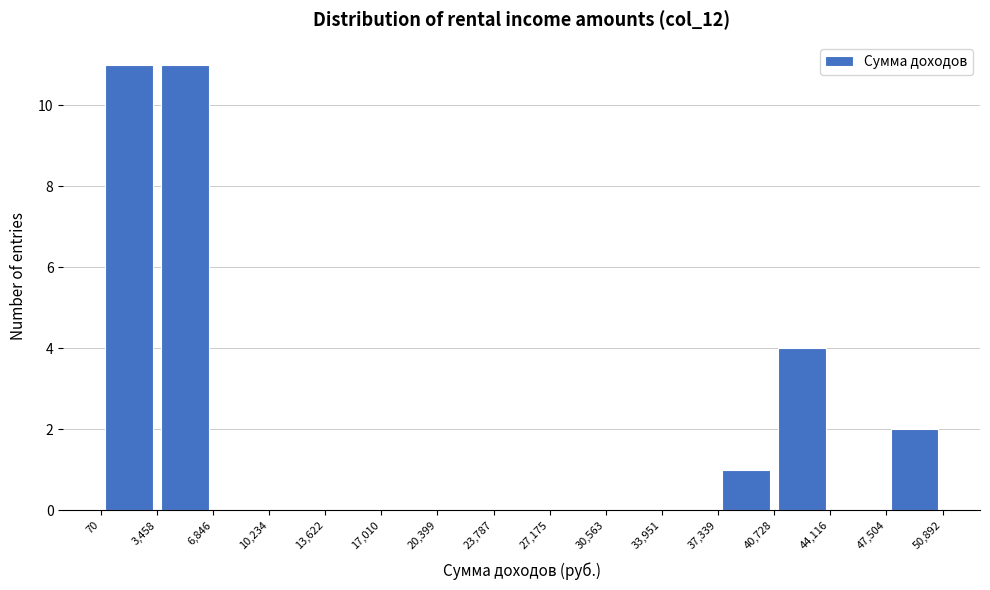

Reading left to right, transcribe this chart: for each bar, give the range it covers on the x-axis and its height. The values are not printed on the chart, so give them approximately, as read against the axis.

70 to 3,458: 11
3,458 to 6,846: 11
6,846 to 10,234: 0
10,234 to 13,622: 0
13,622 to 17,010: 0
17,010 to 20,399: 0
20,399 to 23,787: 0
23,787 to 27,175: 0
27,175 to 30,563: 0
30,563 to 33,951: 0
33,951 to 37,339: 0
37,339 to 40,728: 1
40,728 to 44,116: 4
44,116 to 47,504: 0
47,504 to 50,892: 2